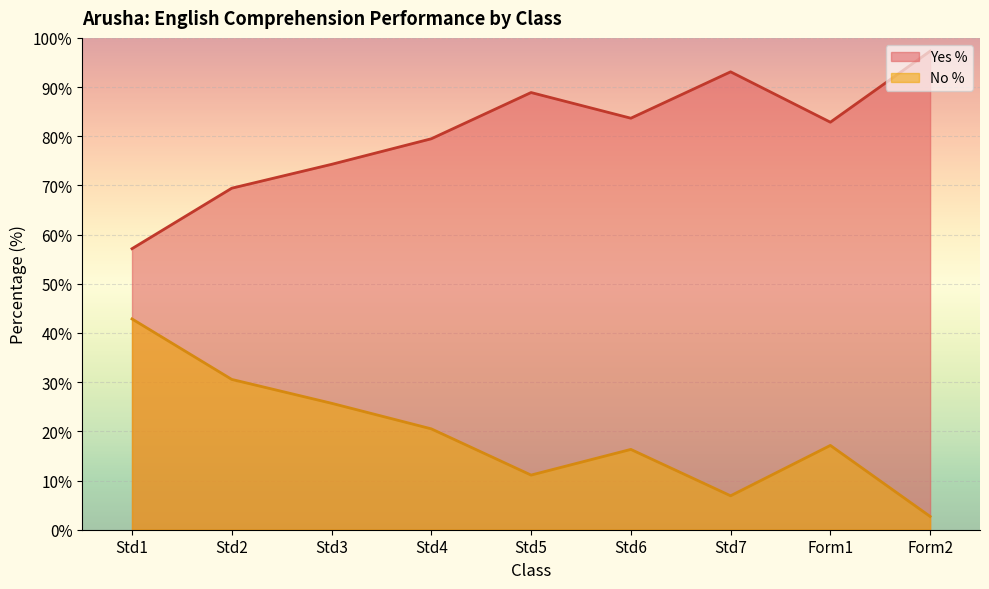

What is the smallest value displayed?

2.7